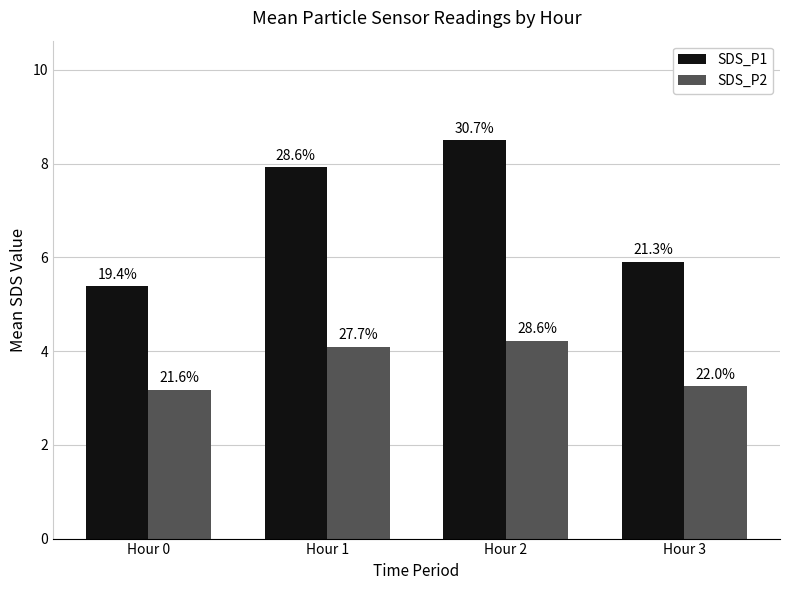

At Hour 2, list the series in order from largest to smallest.

SDS_P1, SDS_P2